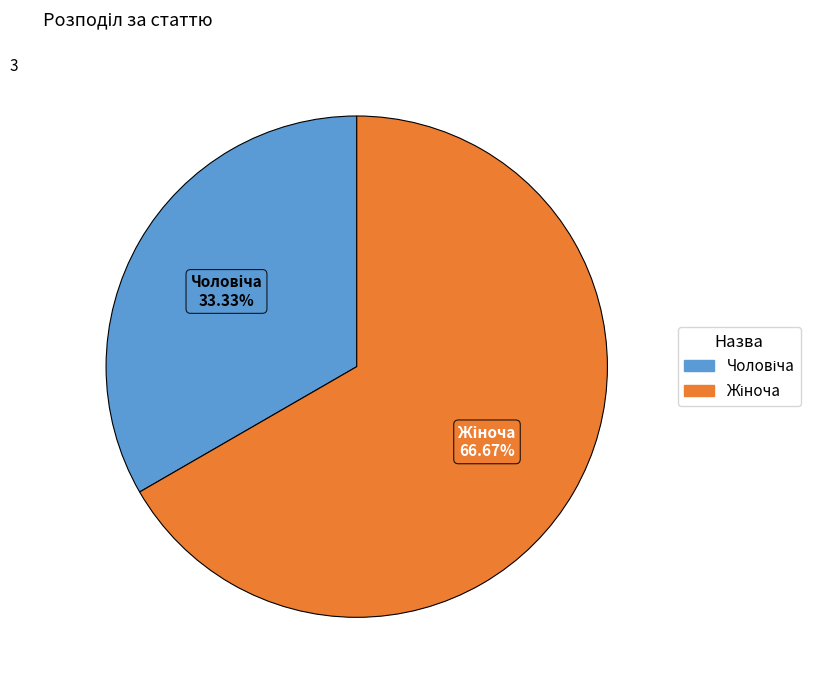

Is there any slice that represents more than half of the pie?

Yes